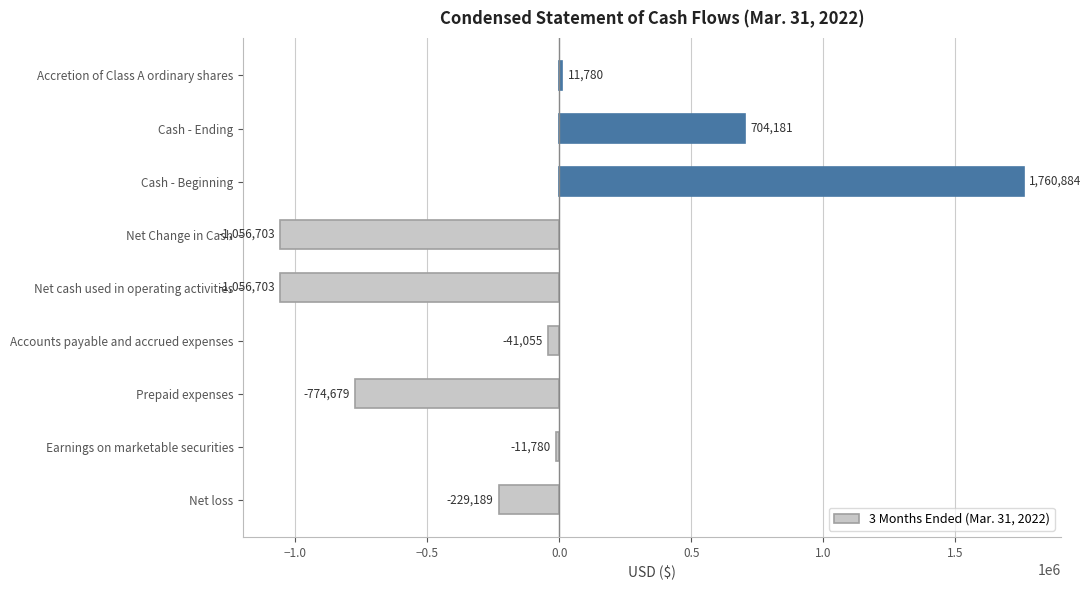

Which label corresponds to the largest value in the chart?

Cash - Beginning